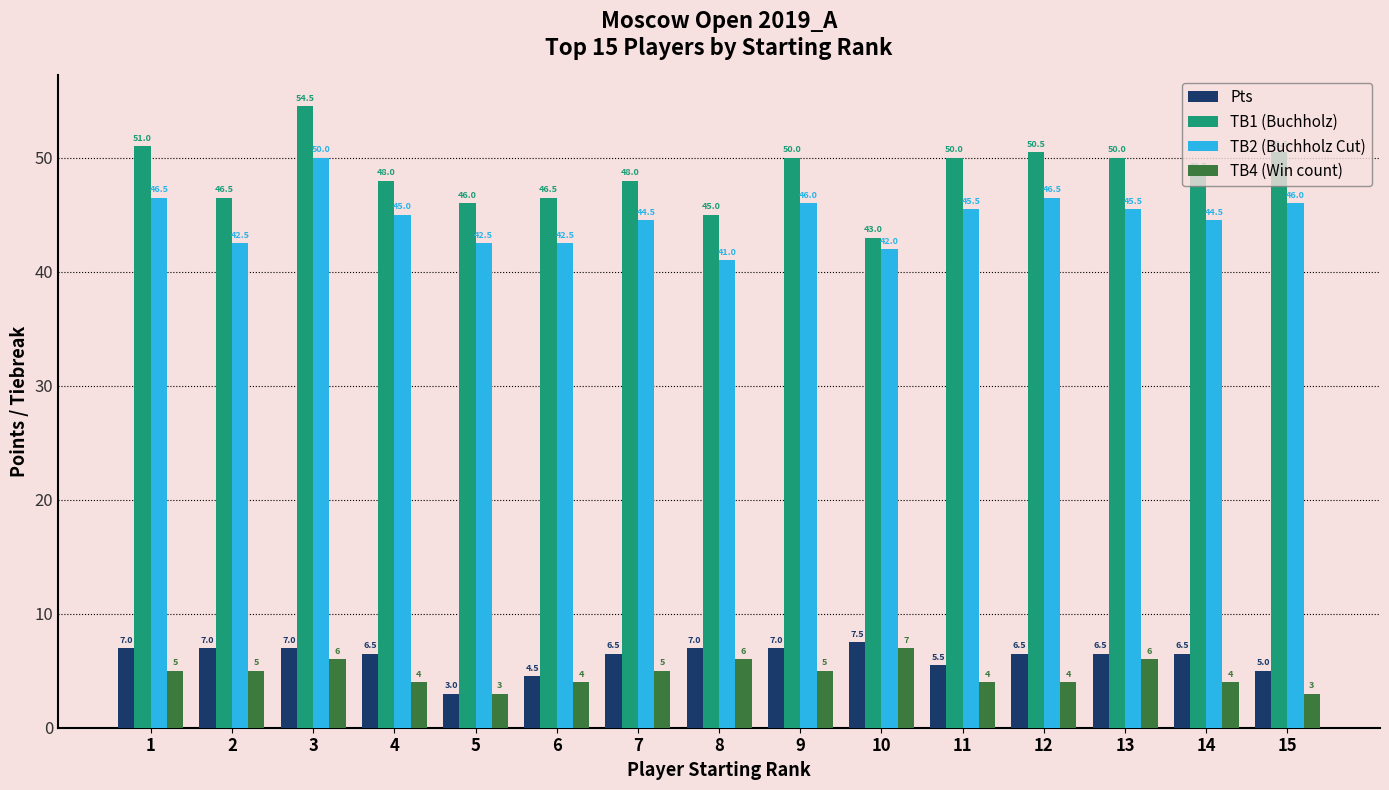

Which series has the largest range (max minus min)?

TB1 (Buchholz)